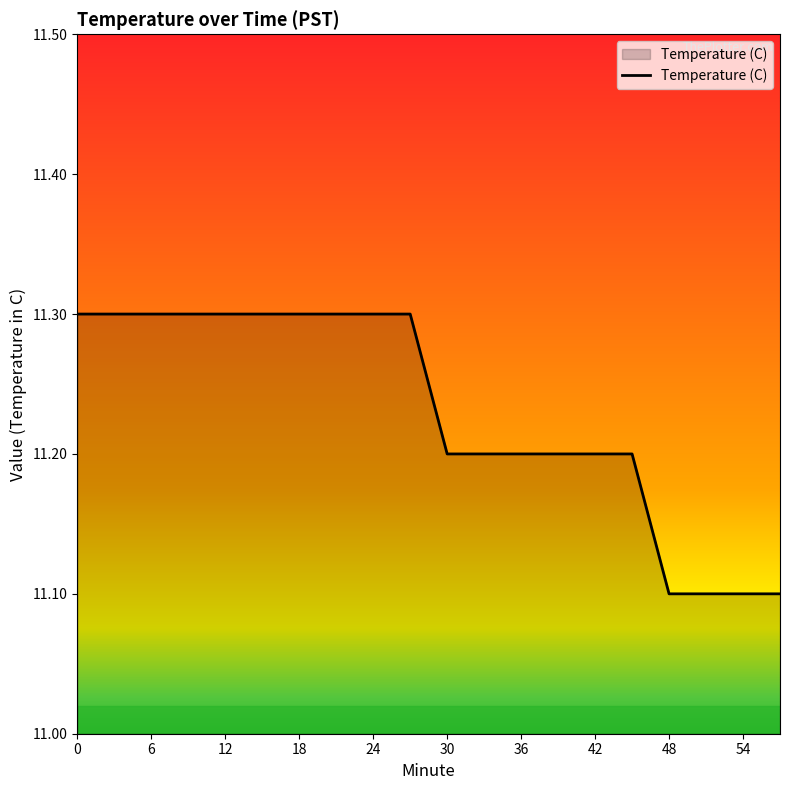

What is the greatest value displayed?

11.3